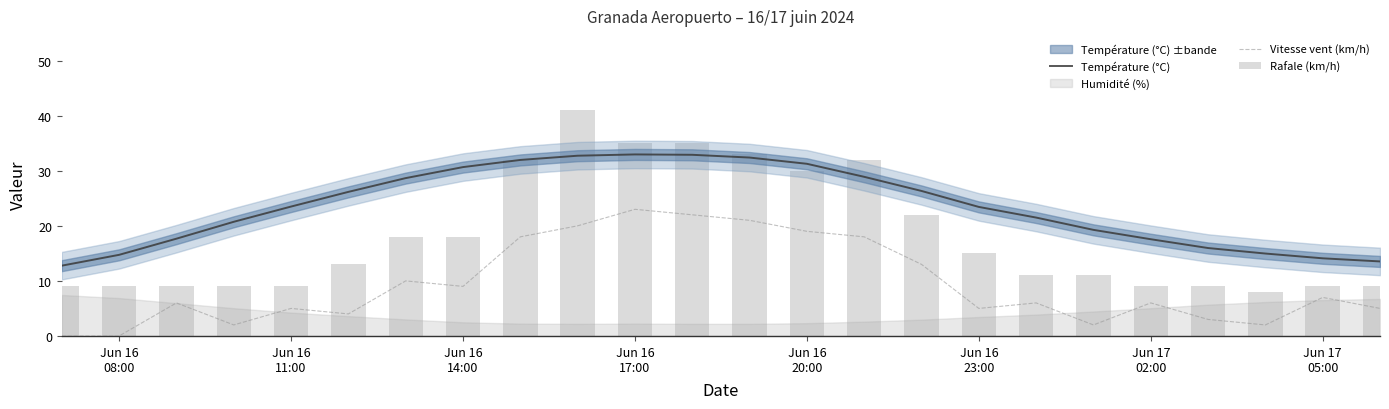

The Rafale (km/h) series shows 9.0 at Jun 17 02:00. True or false?

True